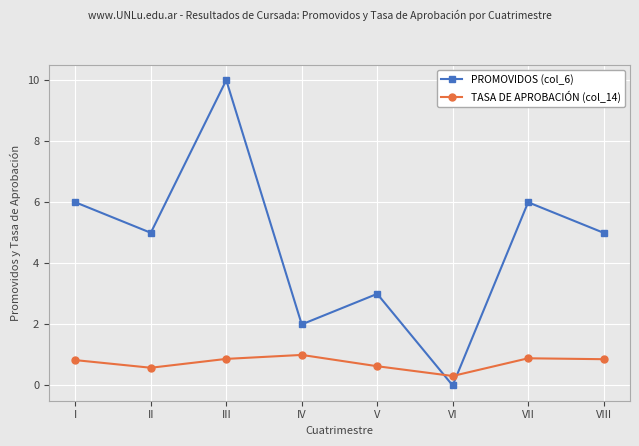

How many series are shown in this chart?

2